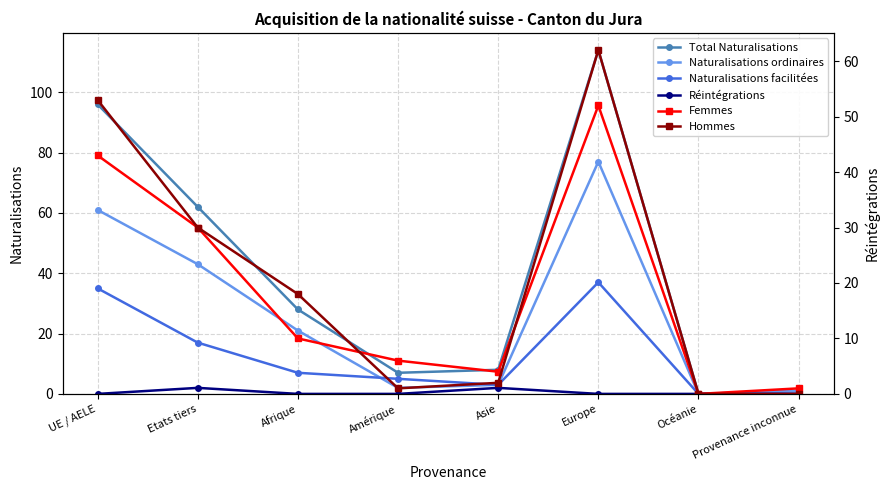

At Amérique, list the series in order from smallest to largest.

Réintégrations, Hommes, Naturalisations ordinaires, Naturalisations facilitées, Femmes, Total Naturalisations